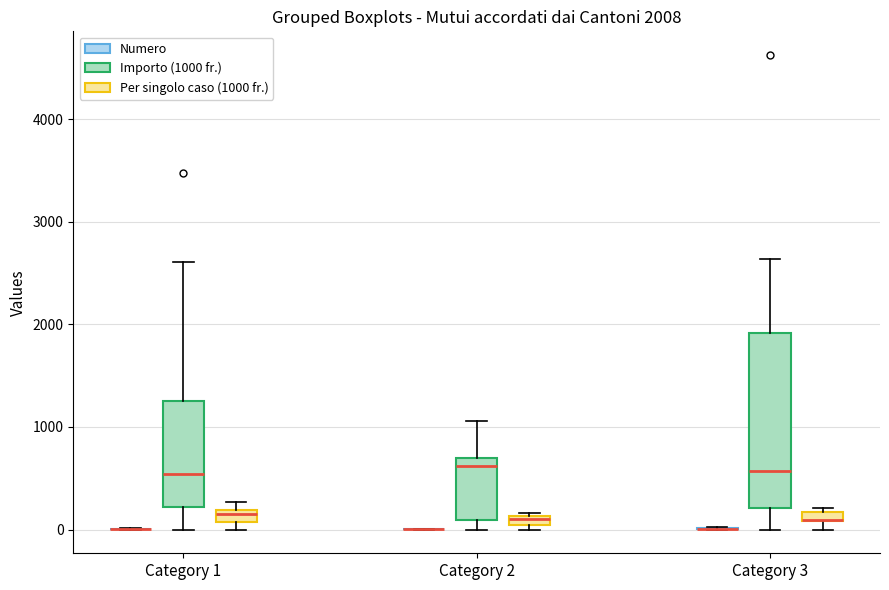

Comparing the boxes themselves (not the whiskers), which one is the tallest?

Category 3 (Importo (1000 fr.))